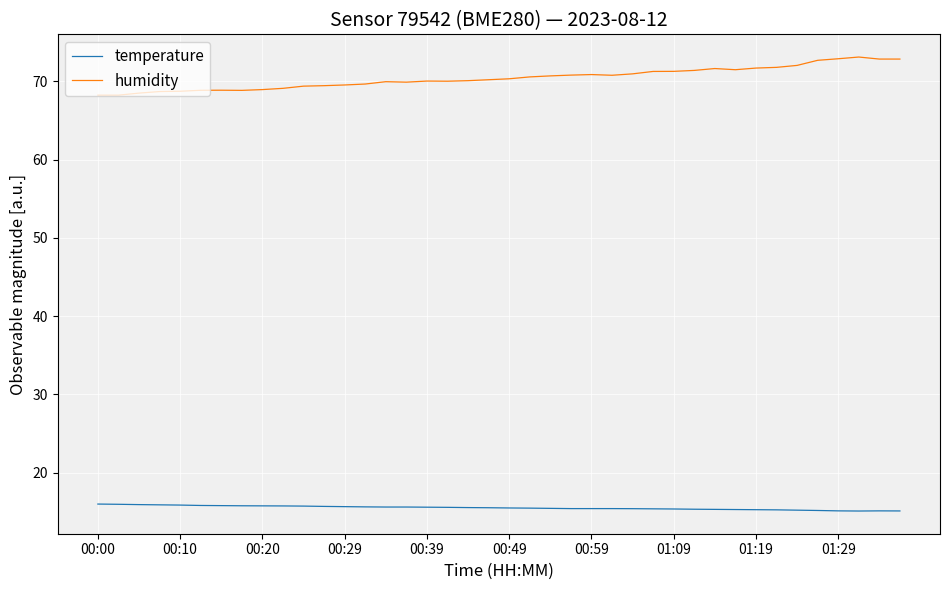

What is the lowest value of the temperature series?

15.1